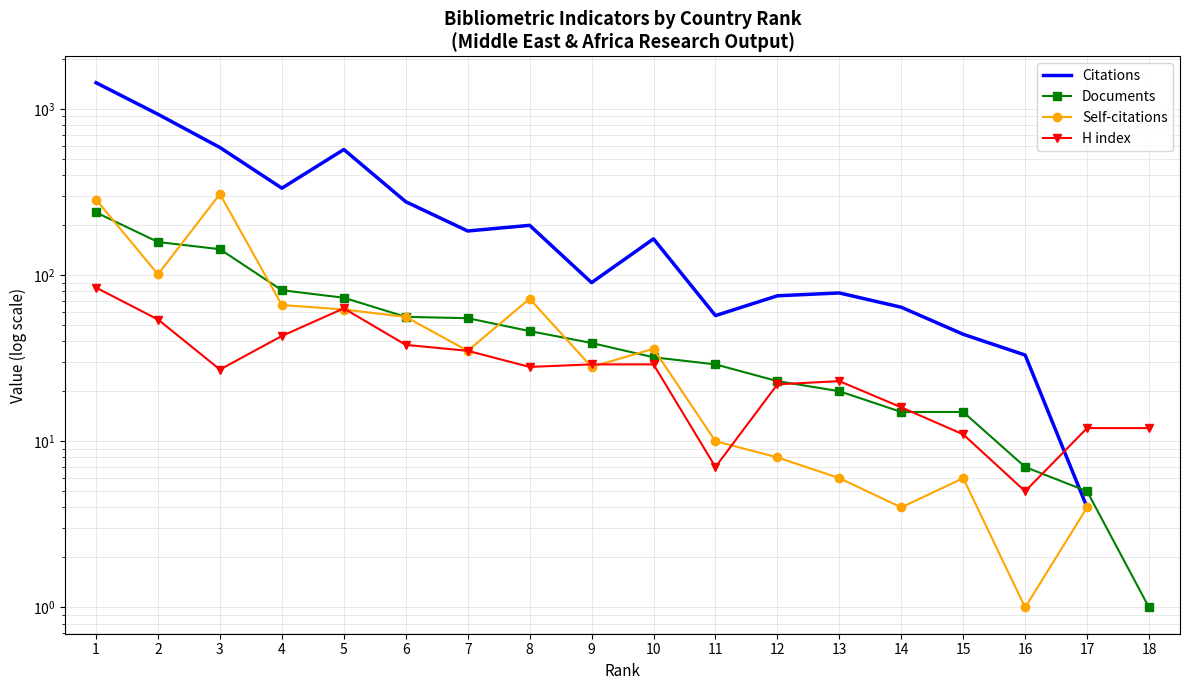

List the labels in order of H index value, smallest first.

16, 11, 15, 17, 18, 14, 12, 13, 3, 8, 9, 10, 7, 6, 4, 2, 5, 1